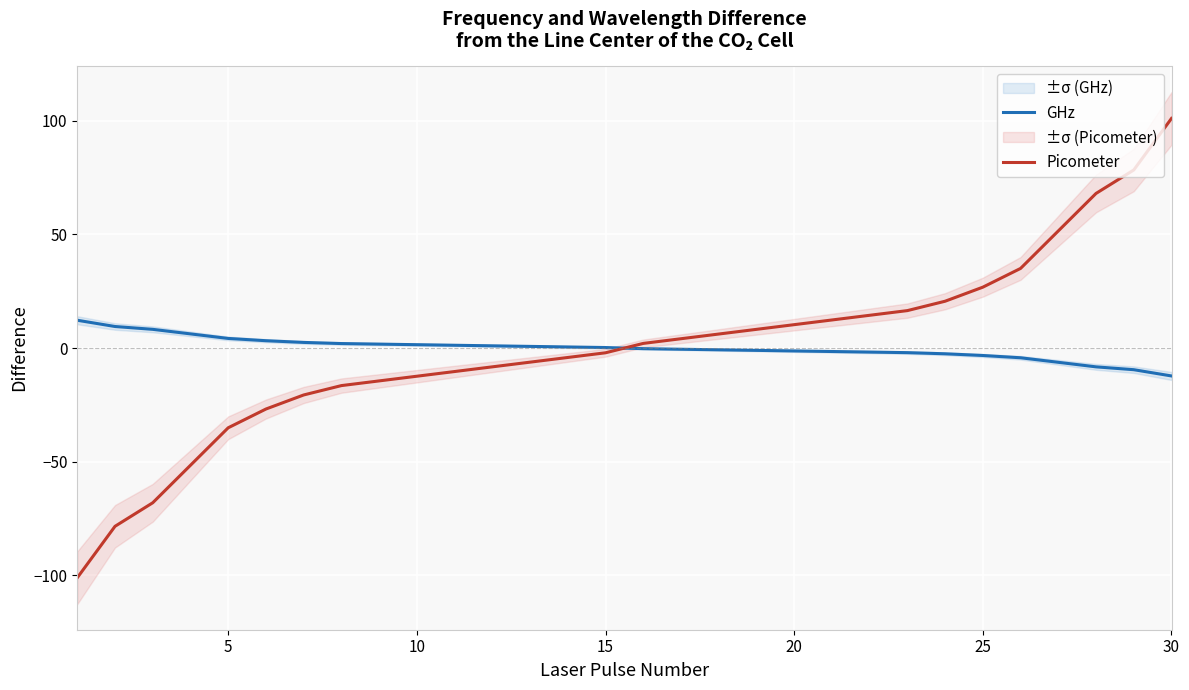

What is the maximum value for Picometer?

101.0